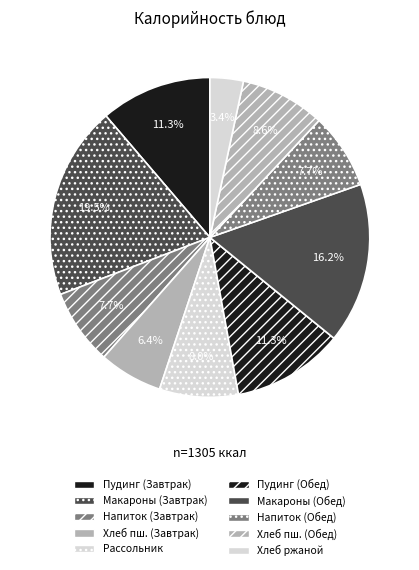

How many segments does this pie chart have?

10